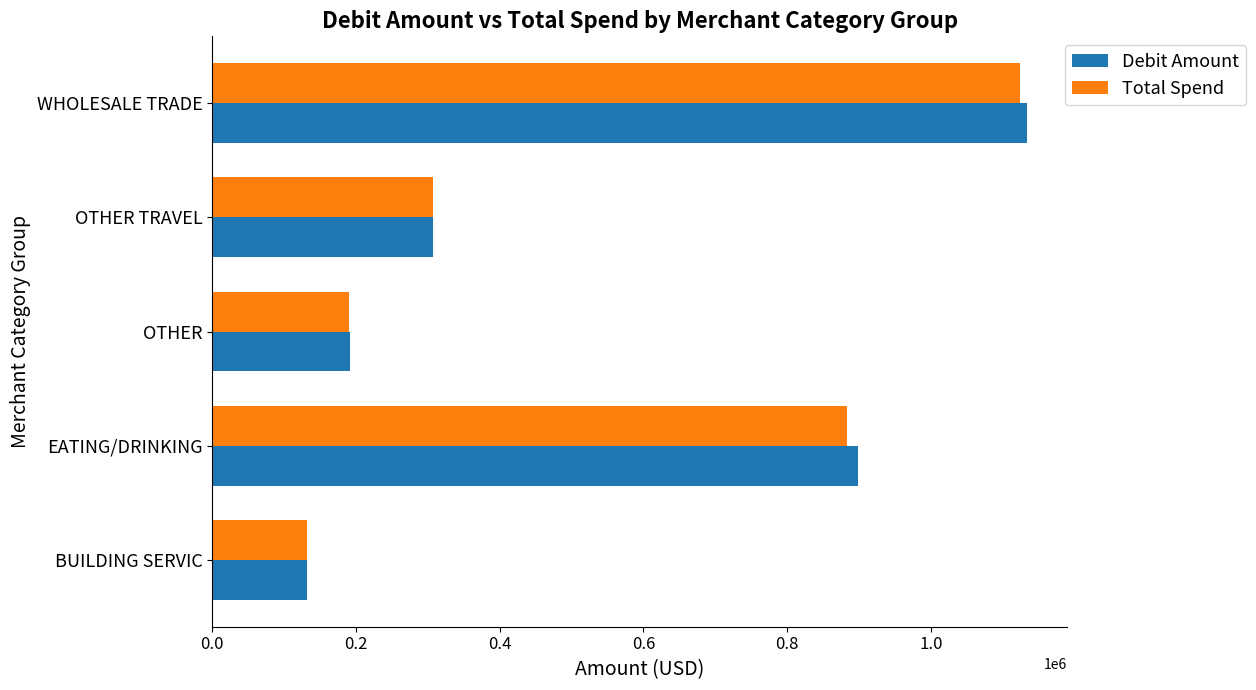

Which category has the highest value across all series?

WHOLESALE TRADE